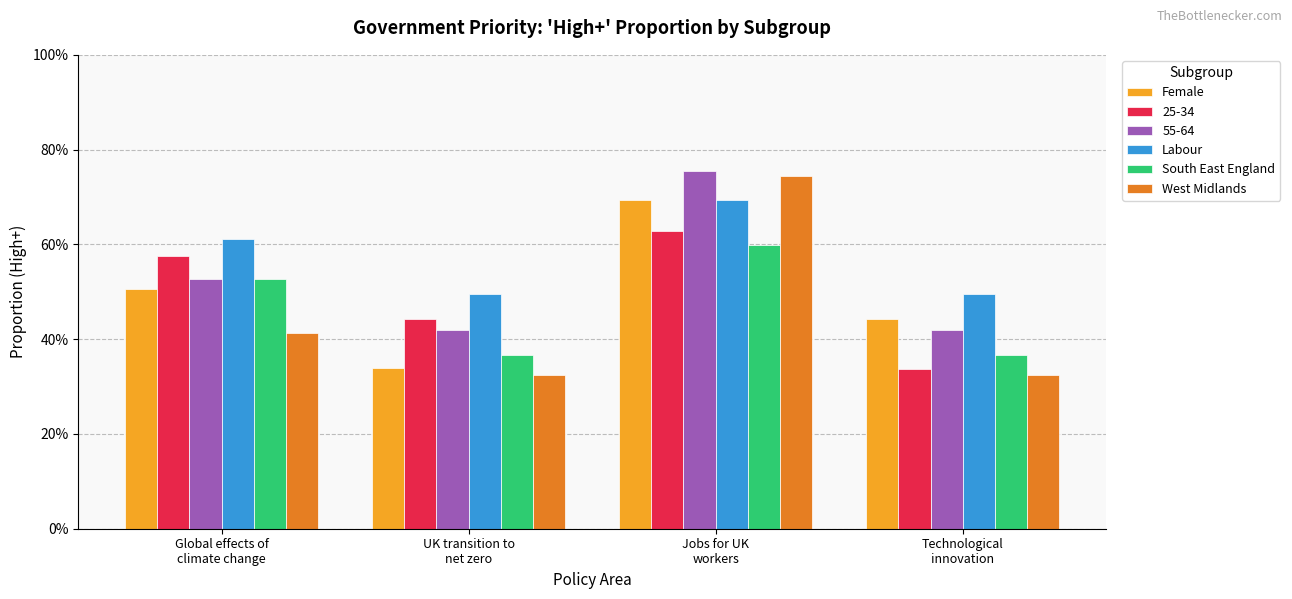

What are all the series names shown in the legend?

Female, 25-34, 55-64, Labour, South East England, West Midlands